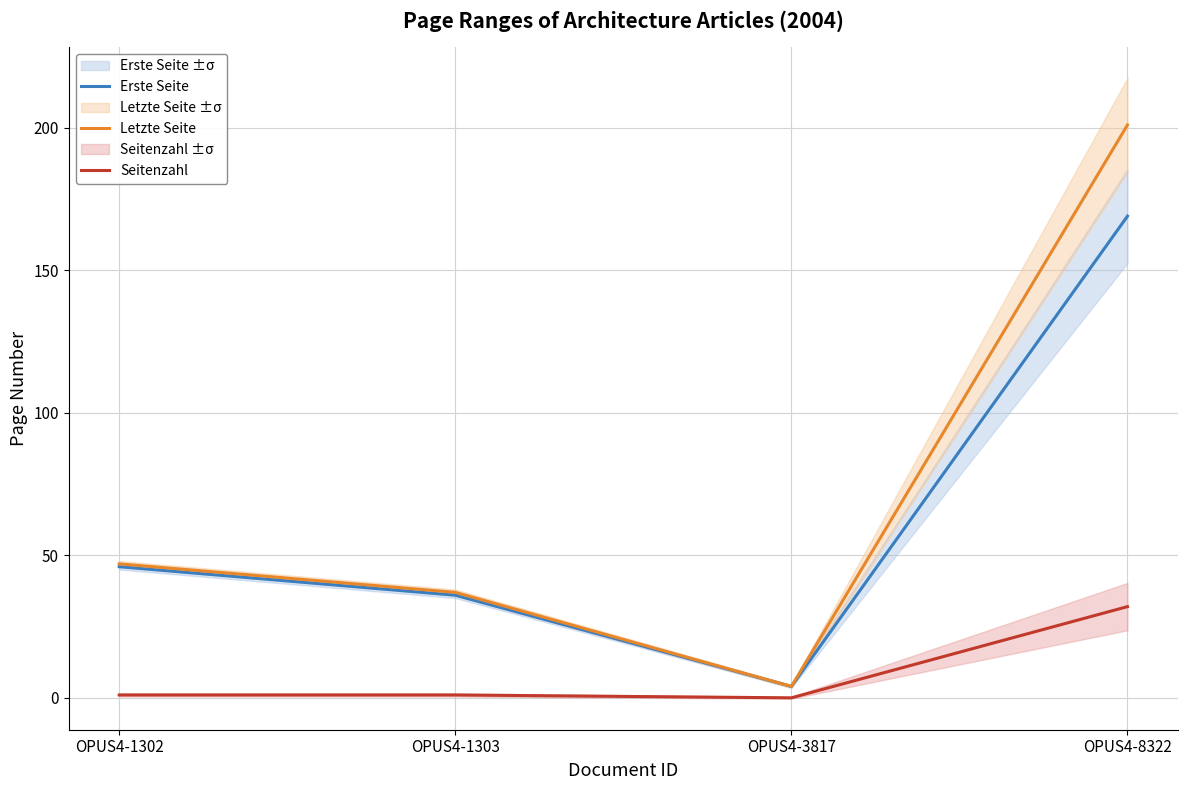

Reading left to right, transcribe all the data shown in this chart.

Erste Seite: 46	36	4	169
Letzte Seite: 47	37	4	201
Seitenzahl: 1	1	0	32